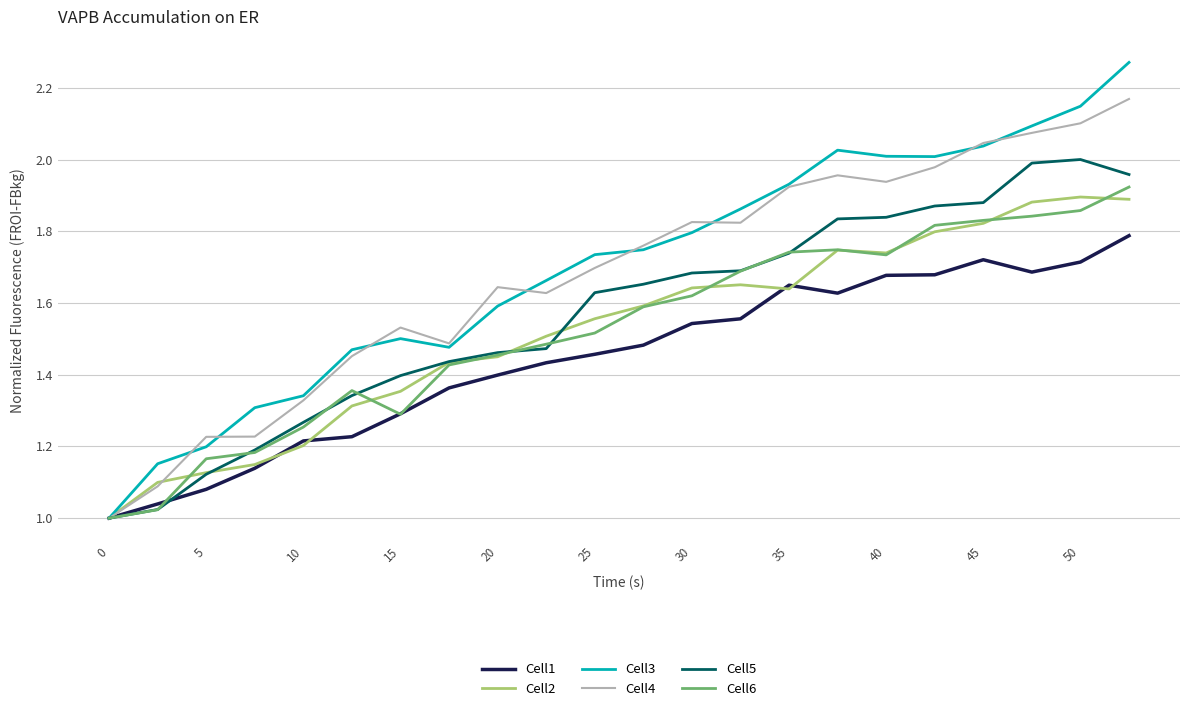

Which series has the largest range (max minus min)?

Cell3